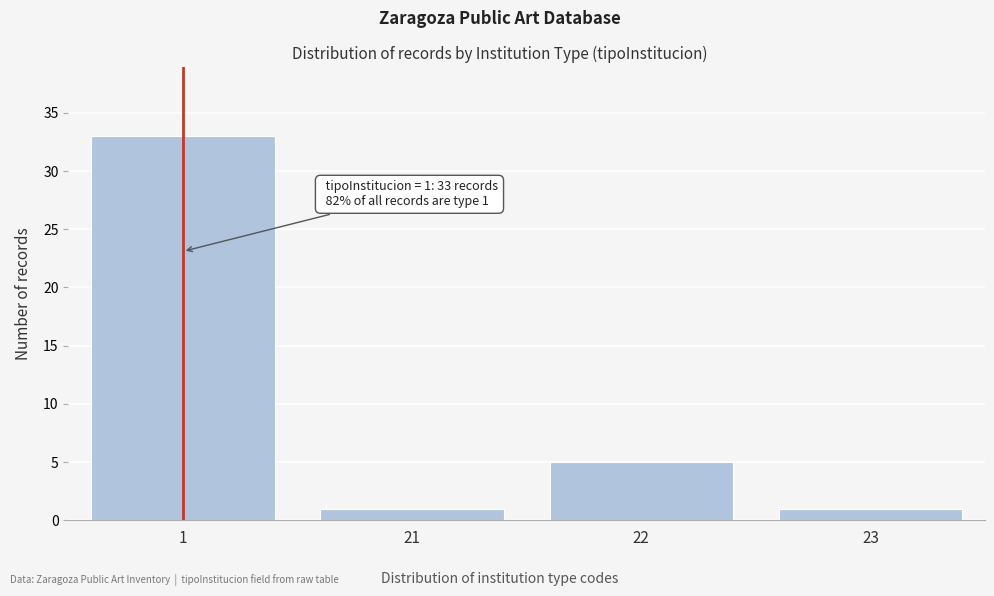

Reading left to right, extract all data points from this chart.

1=33	21=1	22=5	23=1